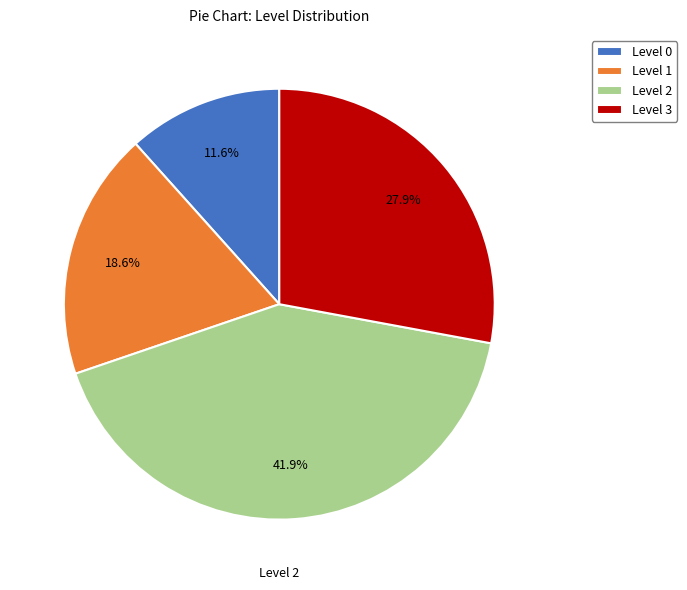

What percentage is NOT represented by Level 3?

72.1%